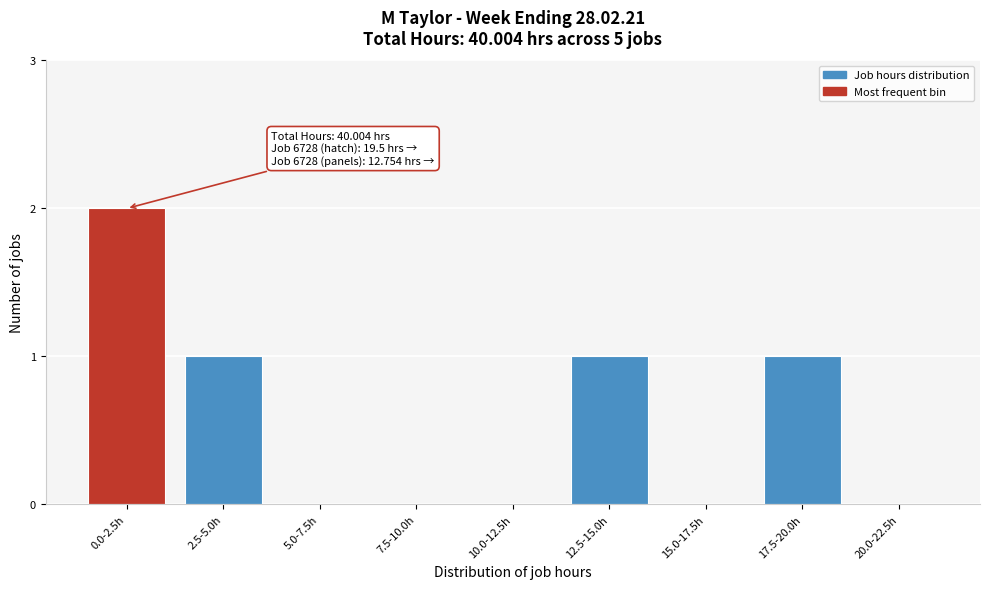

Reading left to right, list all the values displayed in this chart.

0.0-2.5h=2	2.5-5.0h=1	5.0-7.5h=0	7.5-10.0h=0	10.0-12.5h=0	12.5-15.0h=1	15.0-17.5h=0	17.5-20.0h=1	20.0-22.5h=0